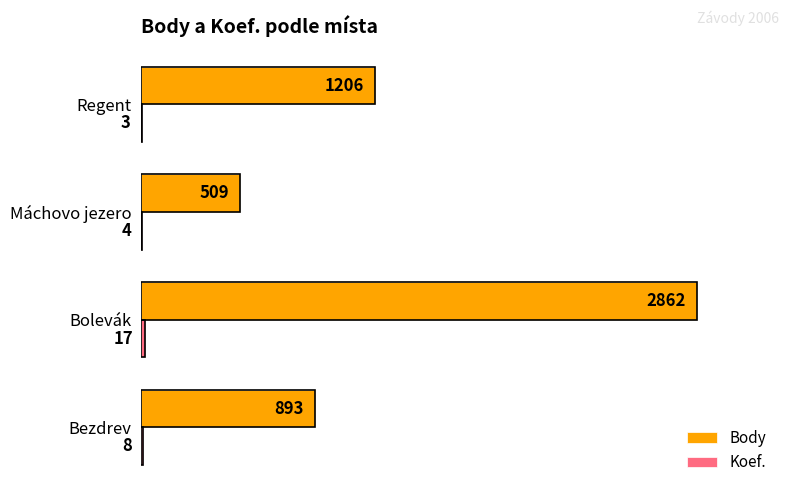

At which category is the sum across all series the highest?

Bolevák